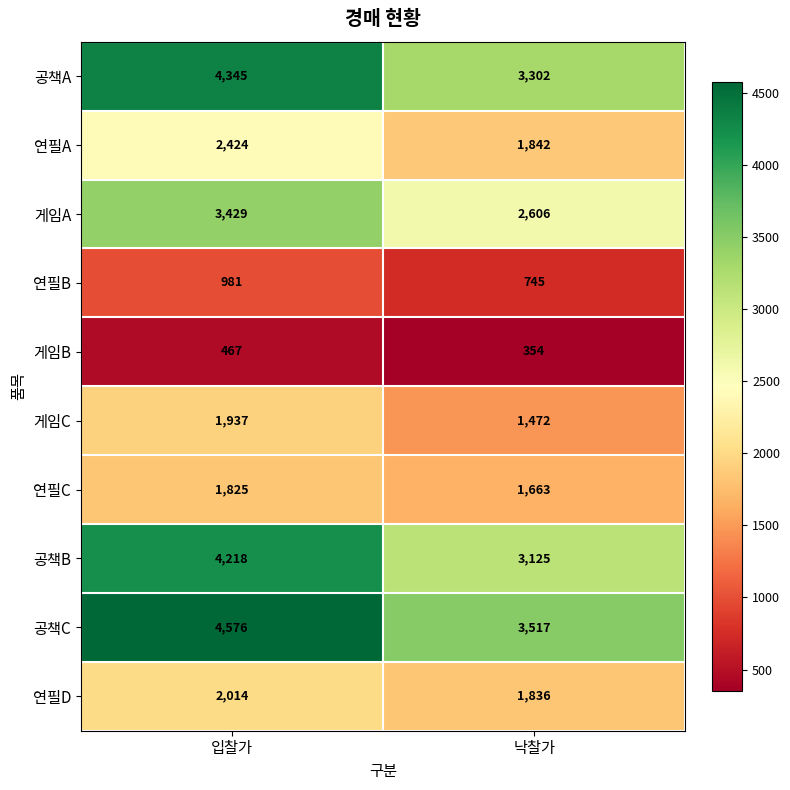

Where is 게임B nearest to the value 410?

낙찰가